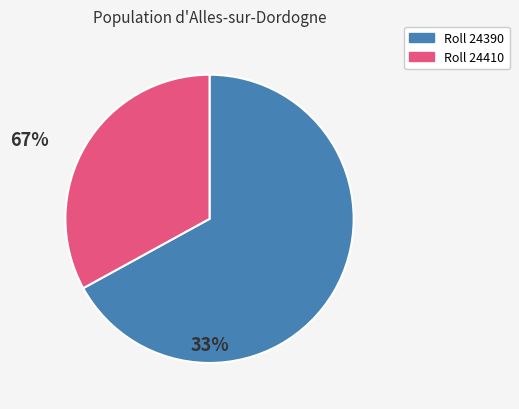

Does any single category account for the majority?

Yes